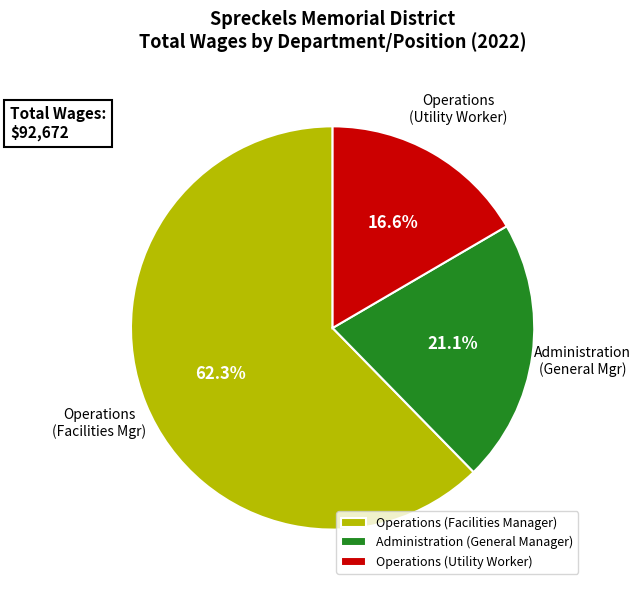

Rank the categories by value from highest to lowest.

Operations (Facilities Manager), Administration (General Manager), Operations (Utility Worker)